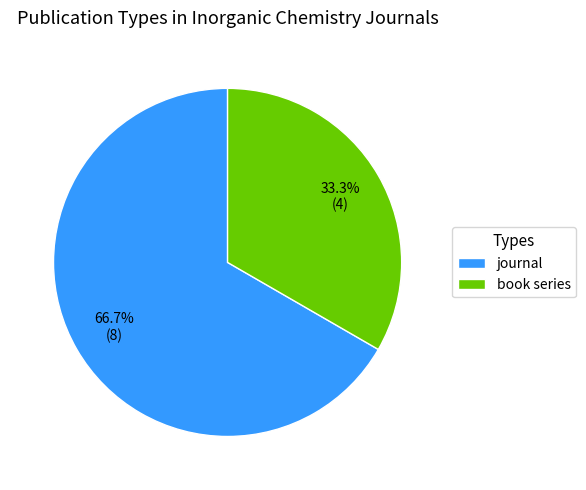

Count the number of slices in the pie.

2